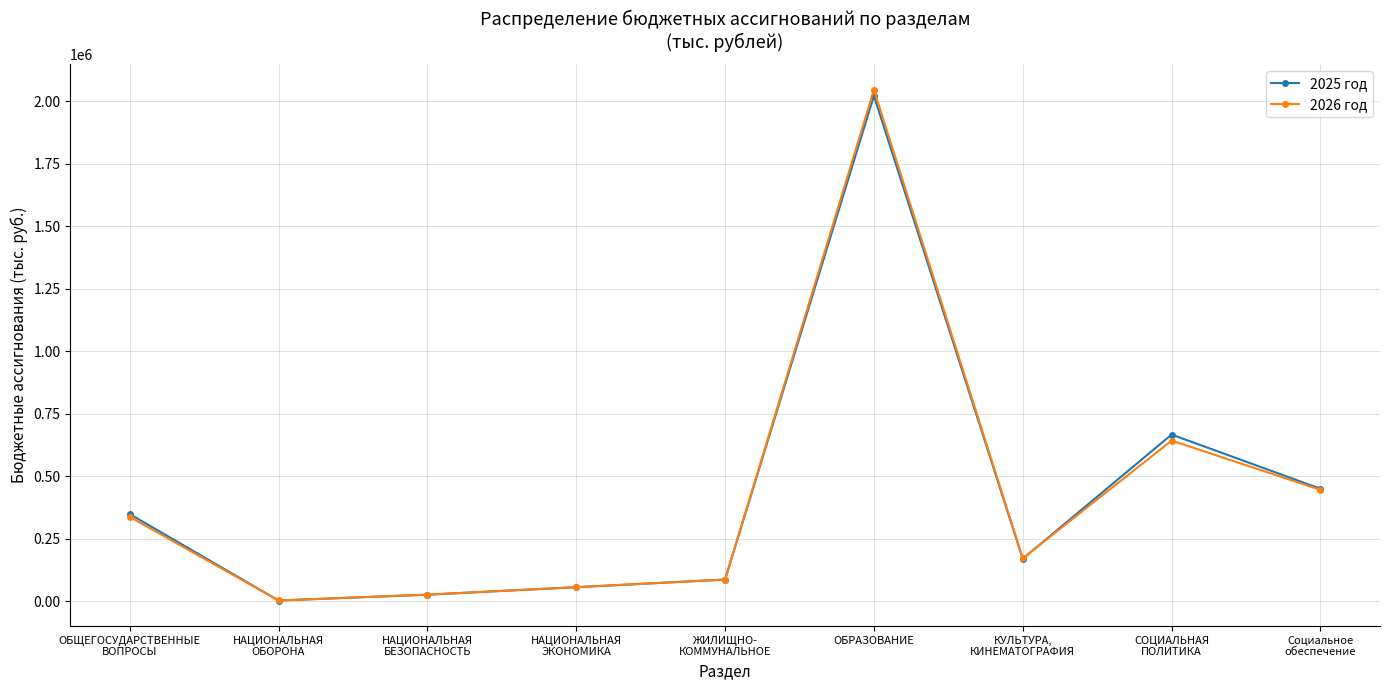

What is the label of the 8th point from the right?

НАЦИОНАЛЬНАЯ
ОБОРОНА